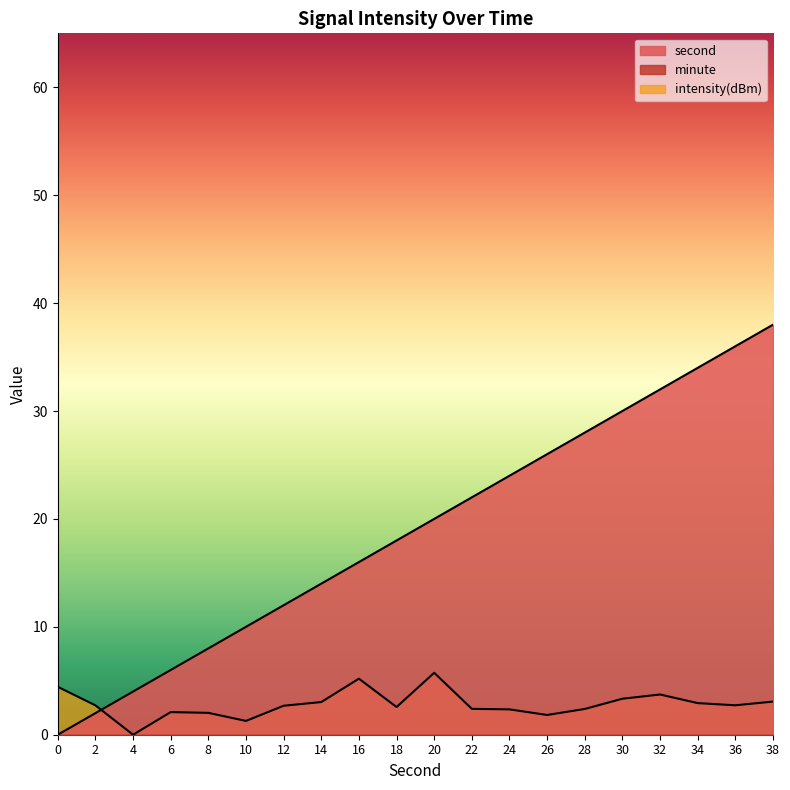

Does the chart have visible grid lines?

No